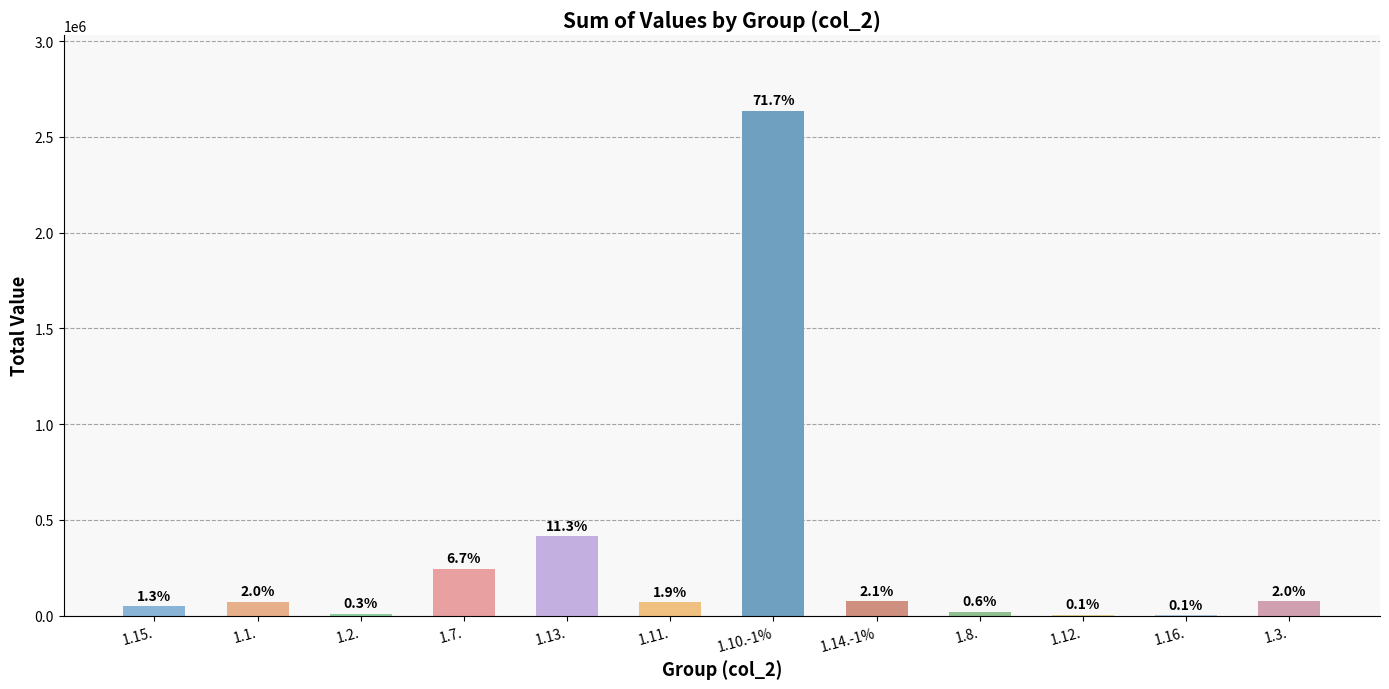

Between 1.14.-1% and 1.7., which is larger?

1.7.